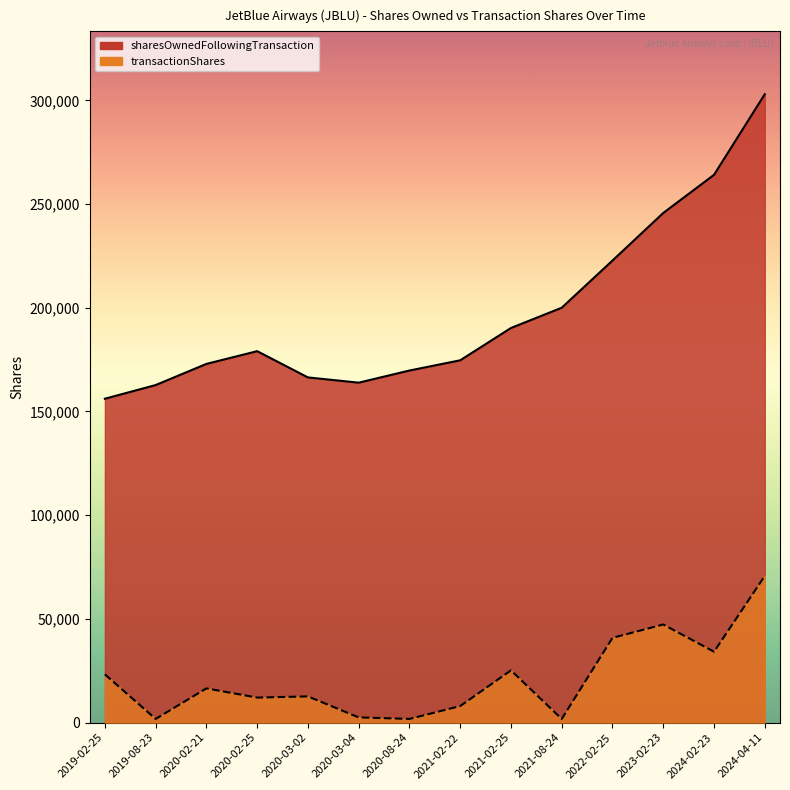

Reading right to left, list all the values displayed in this chart.

sharesOwnedFollowingTransaction: 302958	264097	245705	222771	200027	190256	174686	169748	163898	166429	179084	172942	162743	156152
transactionShares: 70721	34192	47320	40878	1789	25204	7994	1789	2531	12655	12077	16510	1789	23284